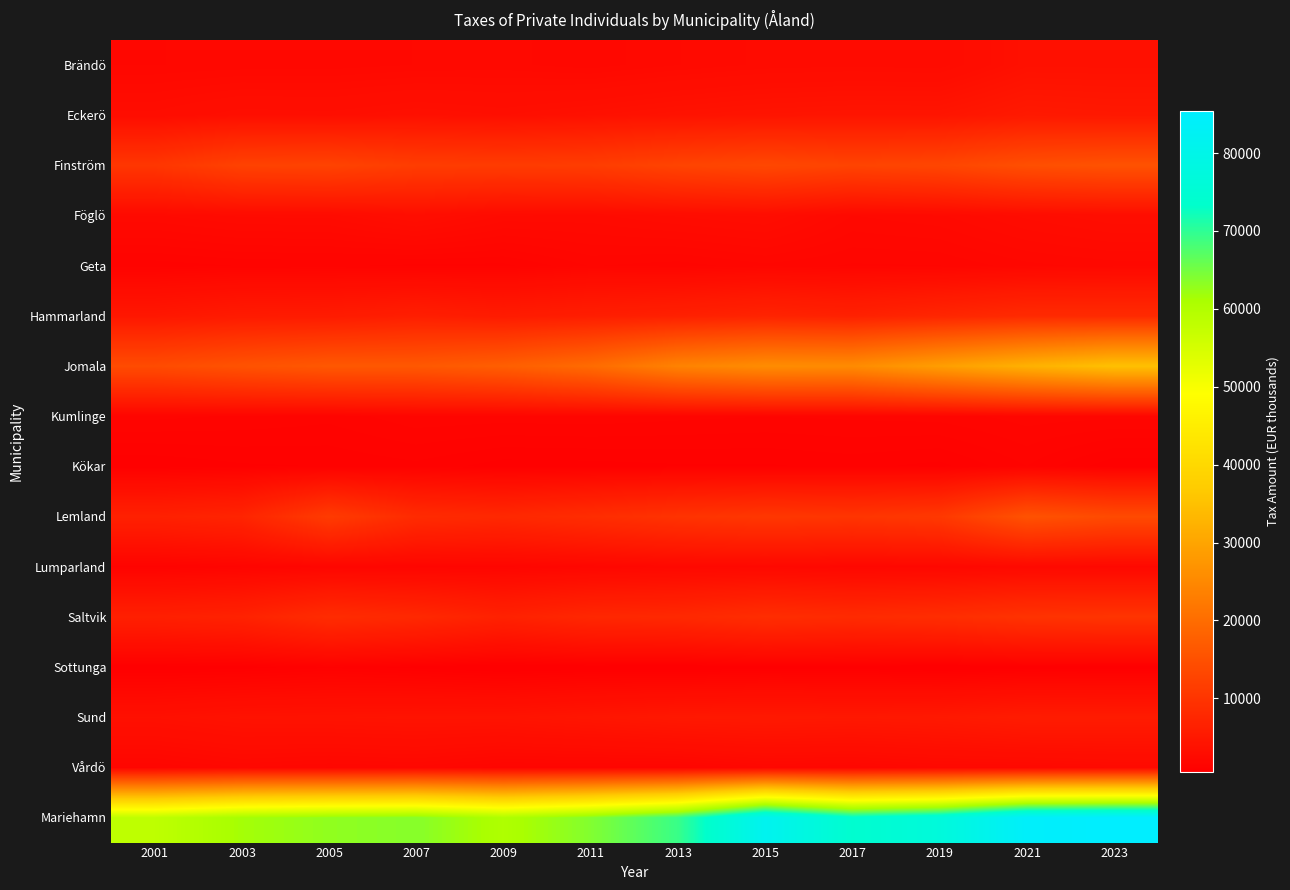

Which label corresponds to the smallest value in the chart?

2009